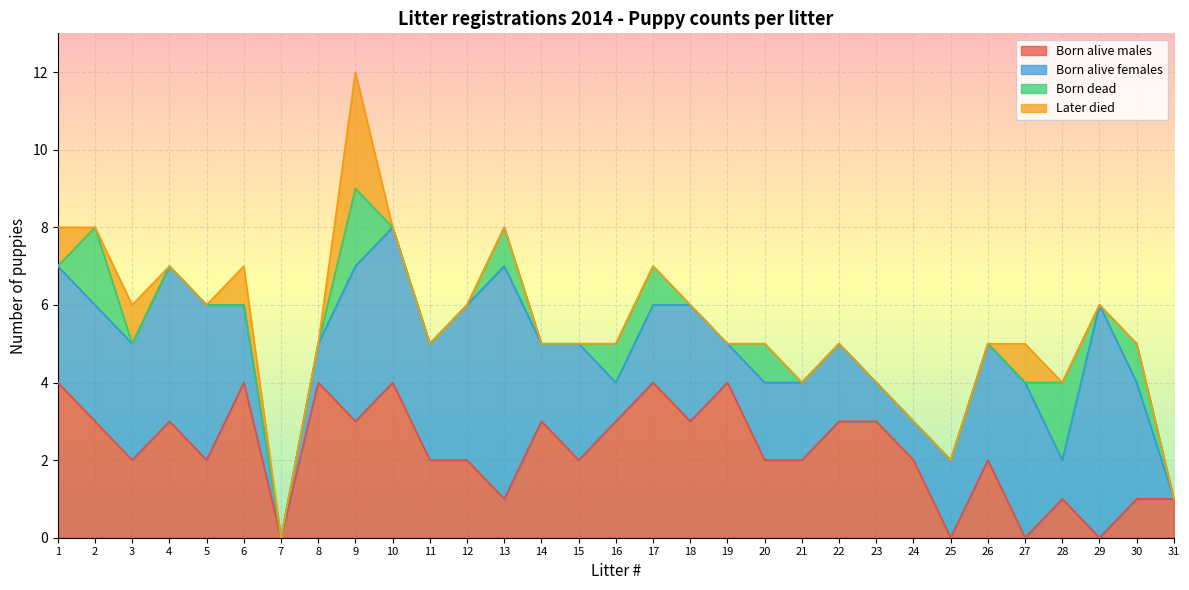

What is the sum of all Later died values?

7